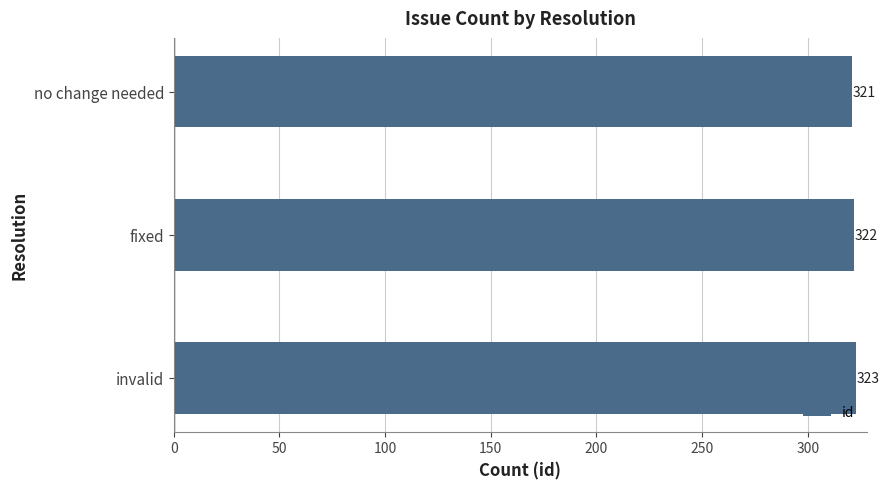

Approximately how many times larger is the value at fixed compared to invalid?

1.0